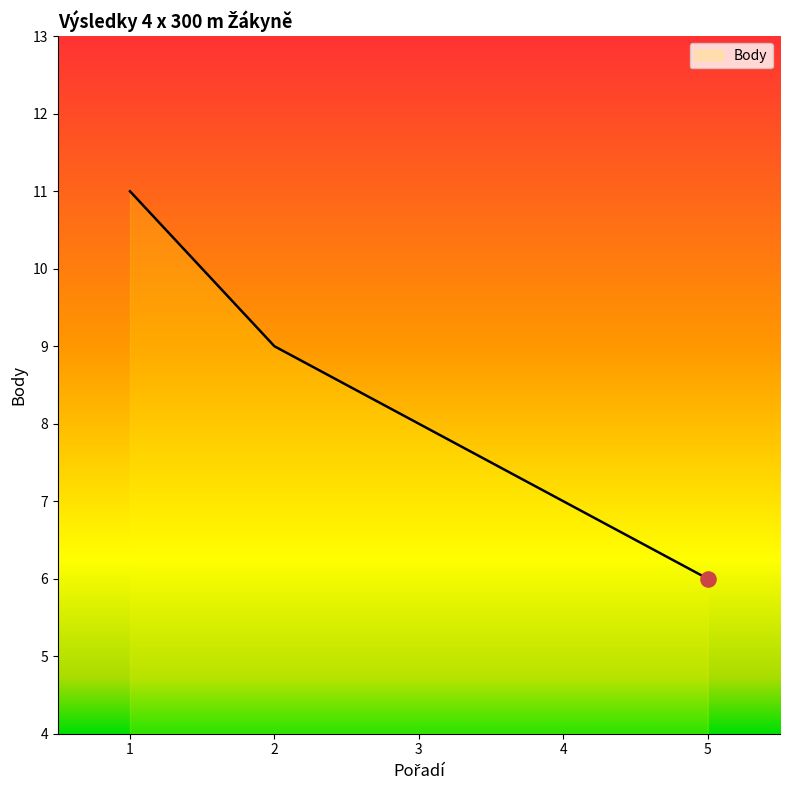

Which has a higher value, 2 or 3?

2